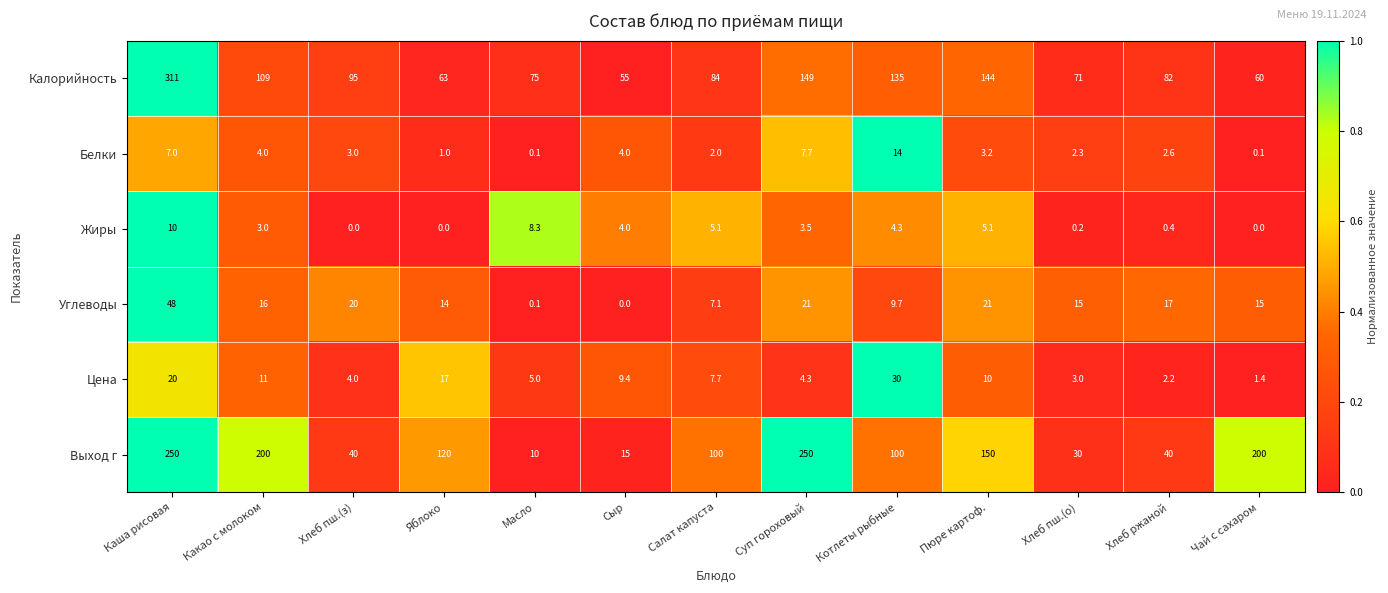

What is the maximum value for Жиры?

10.0